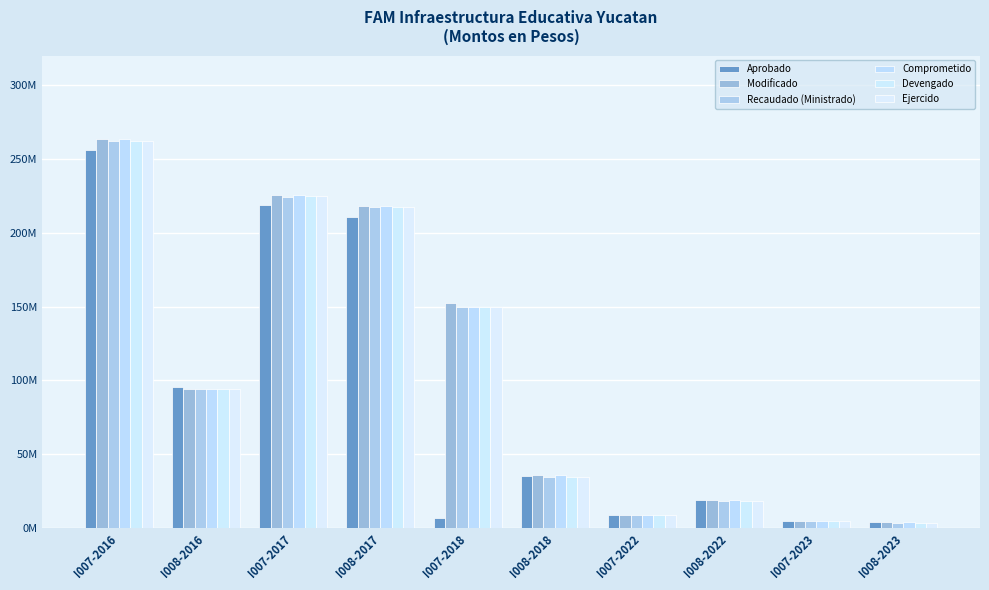

Which category has the highest value in the Aprobado series?

I007-2016